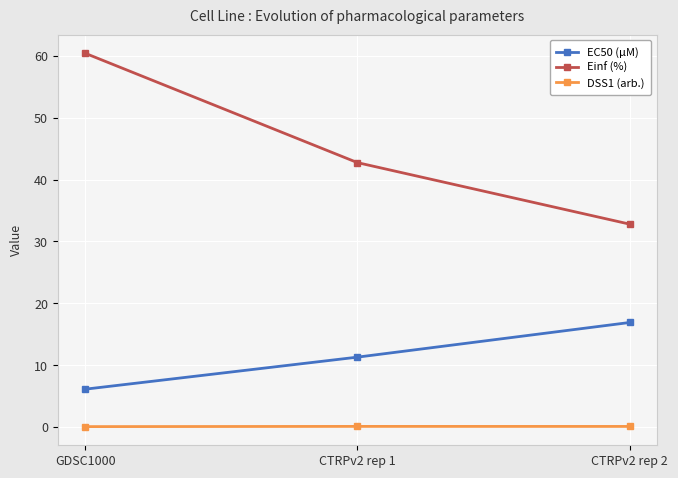

Rank the series by their average value, from lowest to highest.

DSS1 (arb.), EC50 (µM), Einf (%)